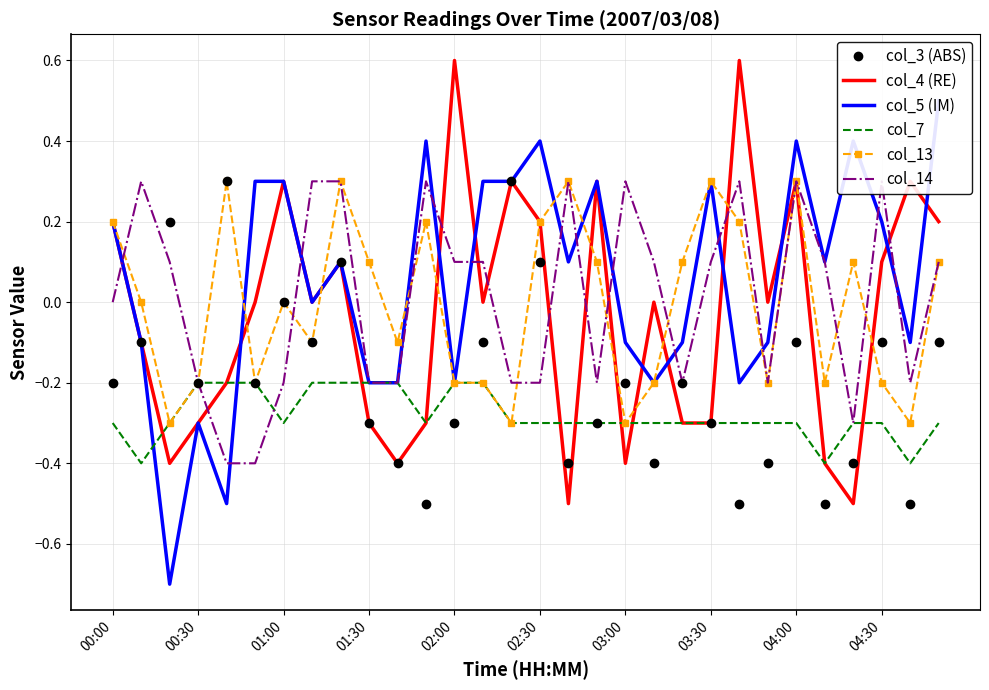

Which series has the largest range (max minus min)?

col_5 (IM)